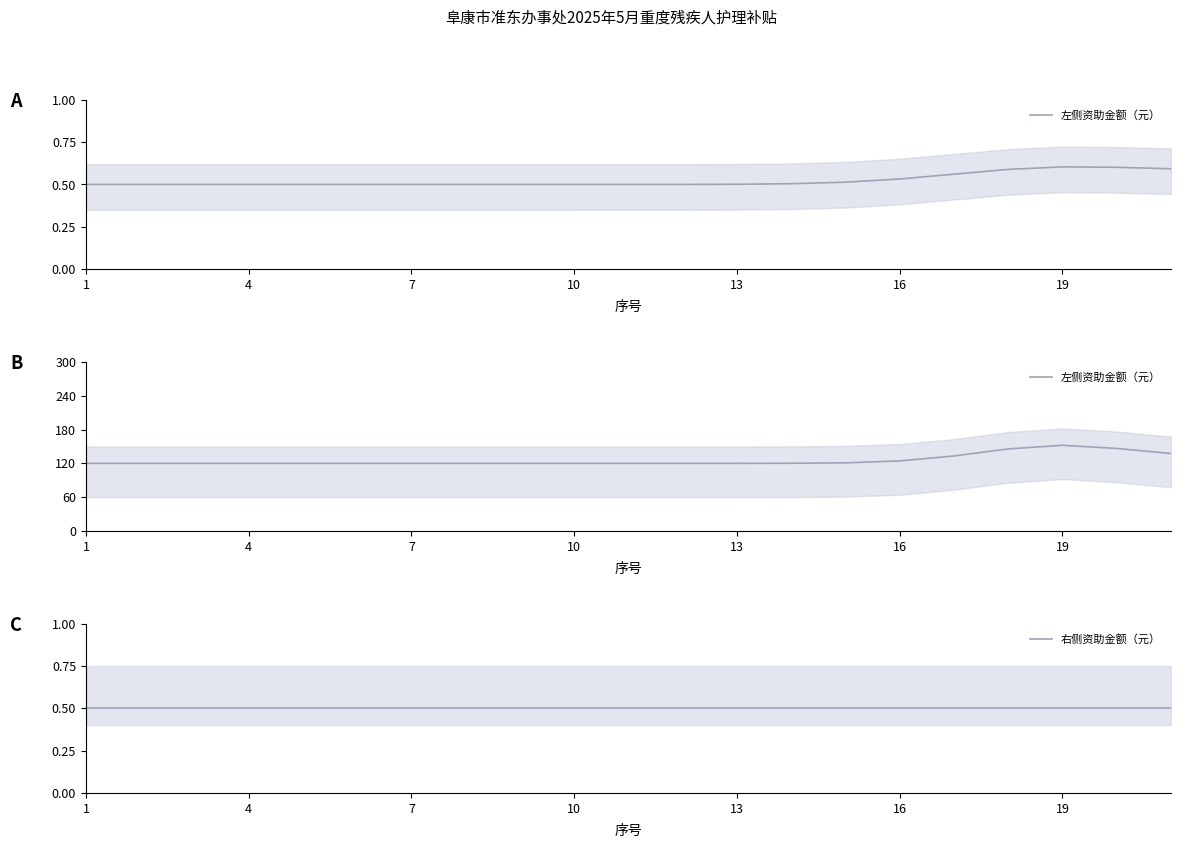

Is the value of 左侧资助金额（元） at 16 greater than the value of 右侧资助金额（元） at 7?

Yes